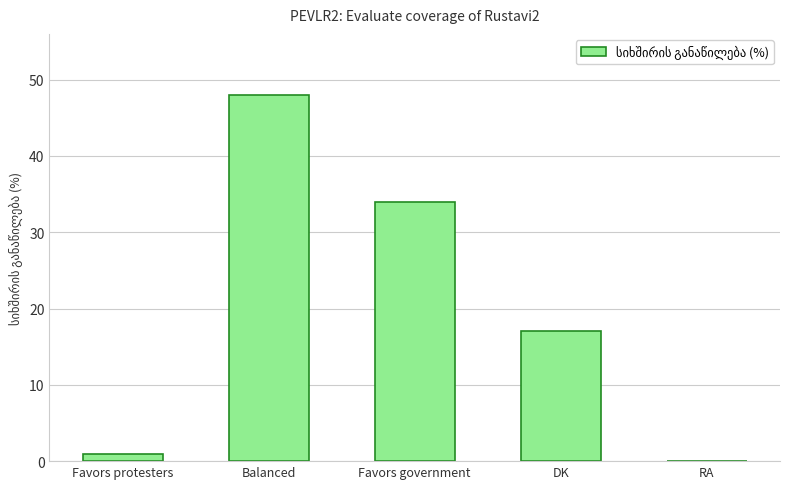

Which label corresponds to the largest value in the chart?

Balanced